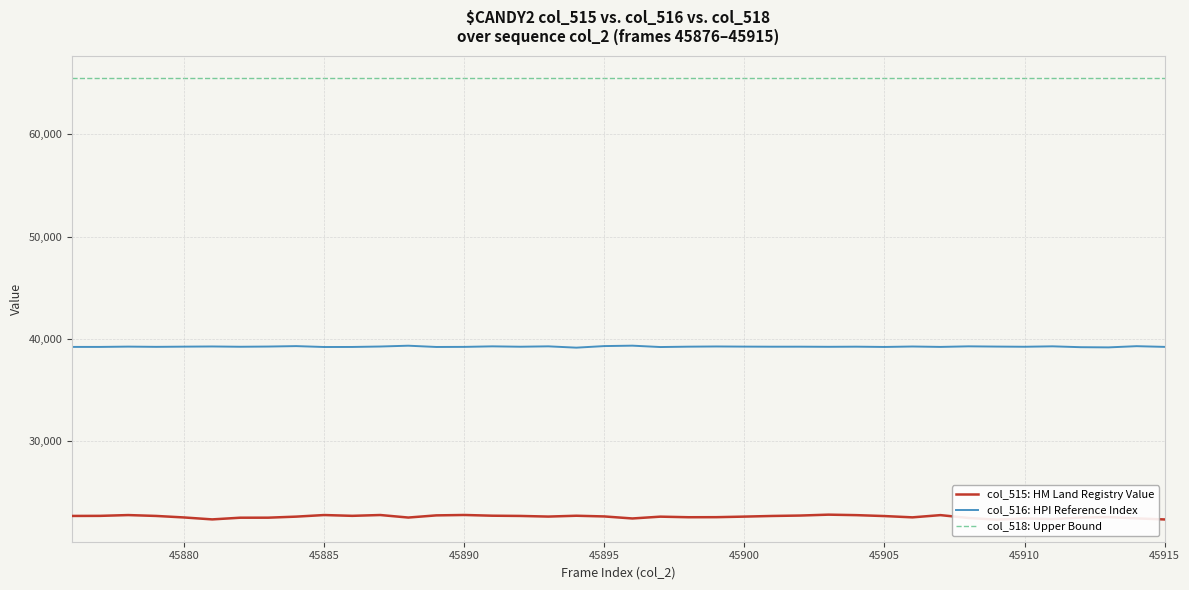

Does the chart display data point markers on the line(s)?

No